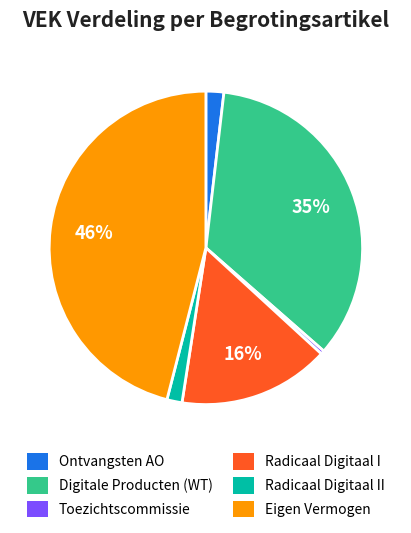

Approximately how many times larger is the value at Digitale Producten (WT) compared to Radicaal Digitaal I?

2.2